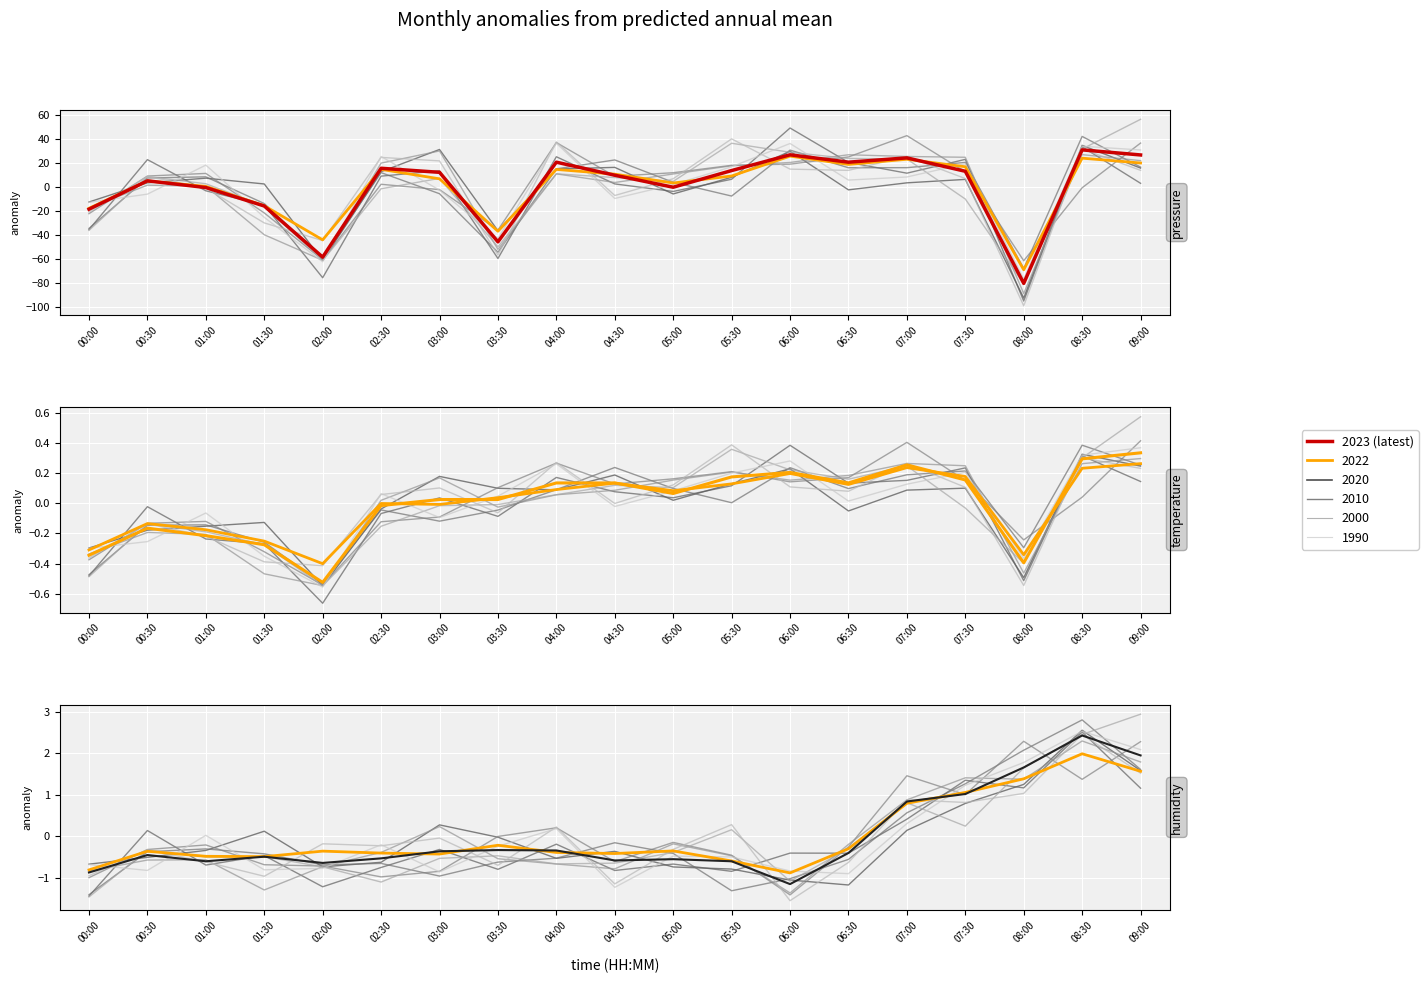

How many lines are shown in the chart?

6